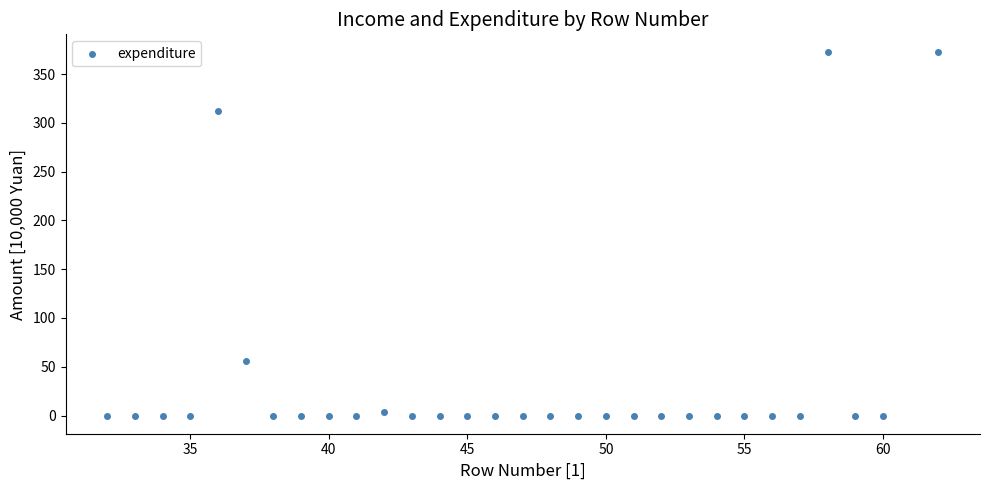

What is the range of Y values (max minus min)?

372.1